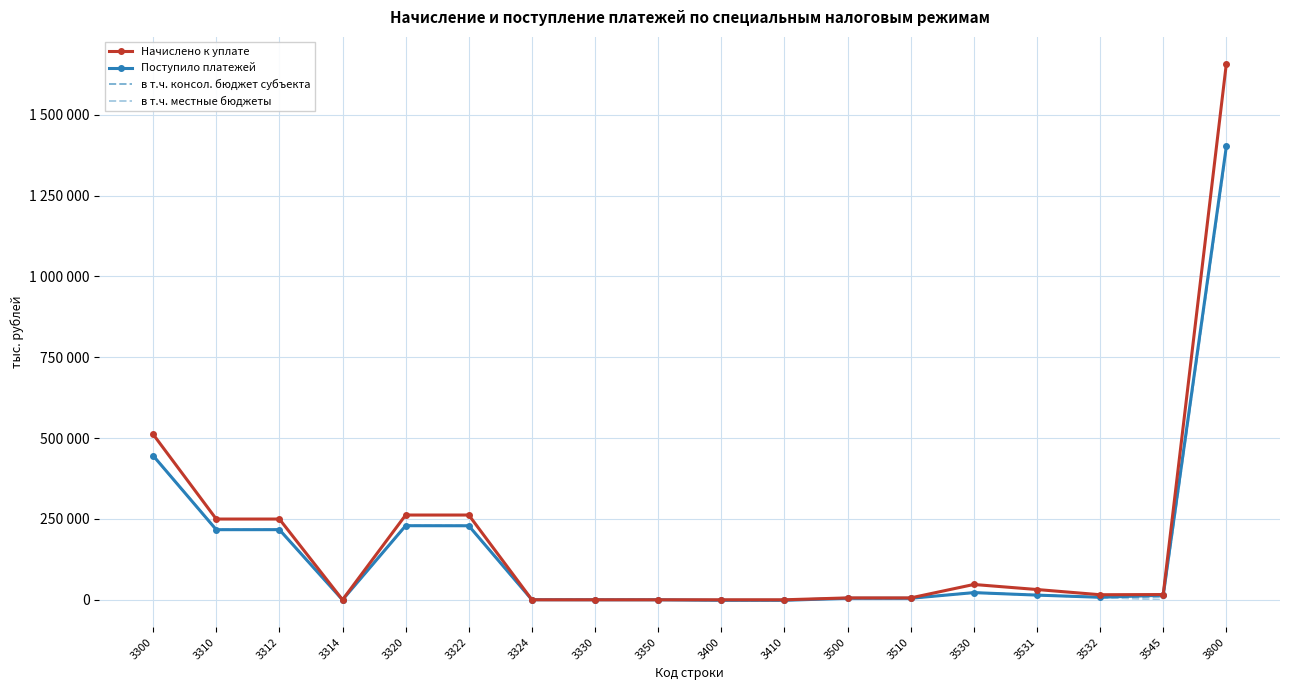

What is the difference between the maximum and minimum values in the Поступило платежей series?

1403677